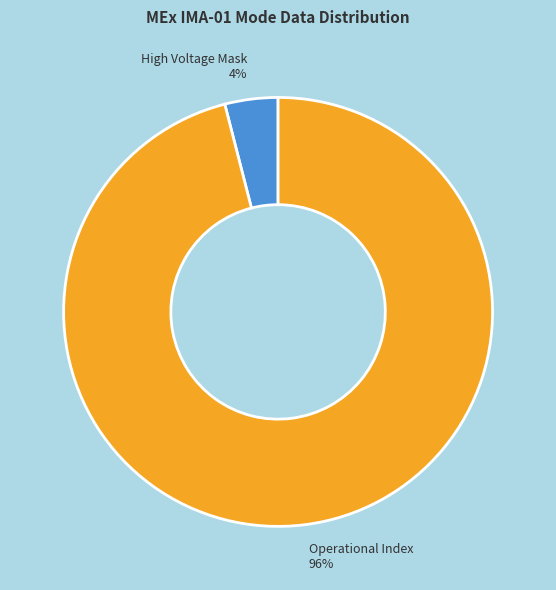

Does Operational Index represent more than half of the total?

Yes